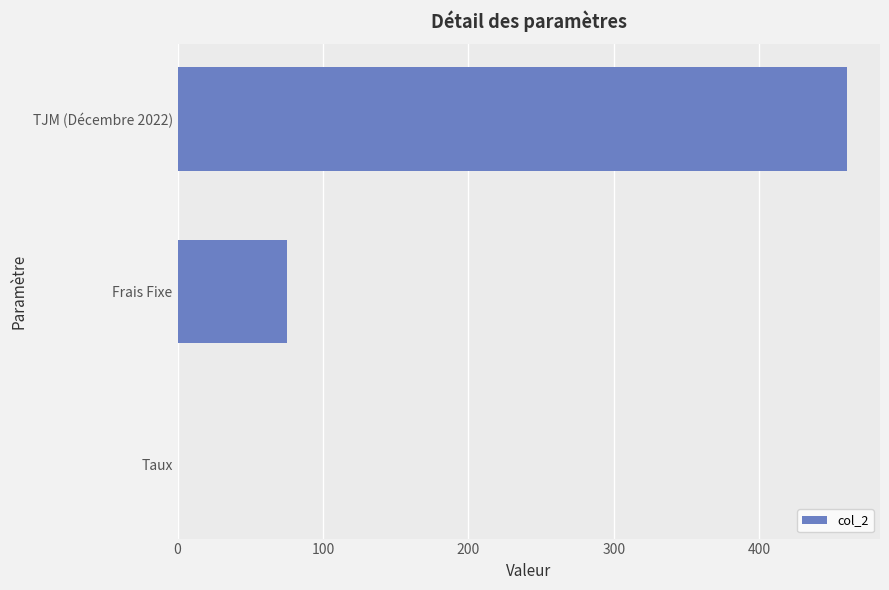

Reading bottom to top, extract all data points from this chart.

Taux=0.1	Frais Fixe=75.0	TJM (Décembre 2022)=460.0